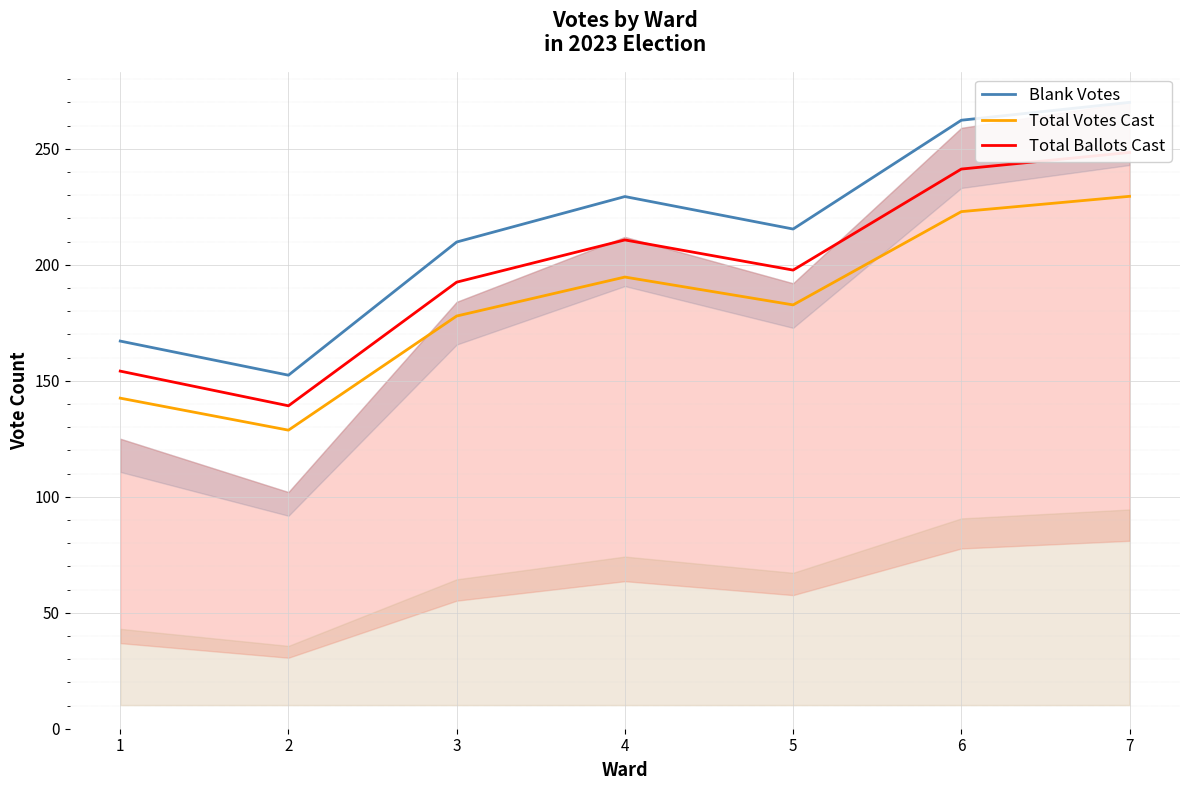

What is the value of the Total Ballots Cast point at the 4th from the left?

210.7